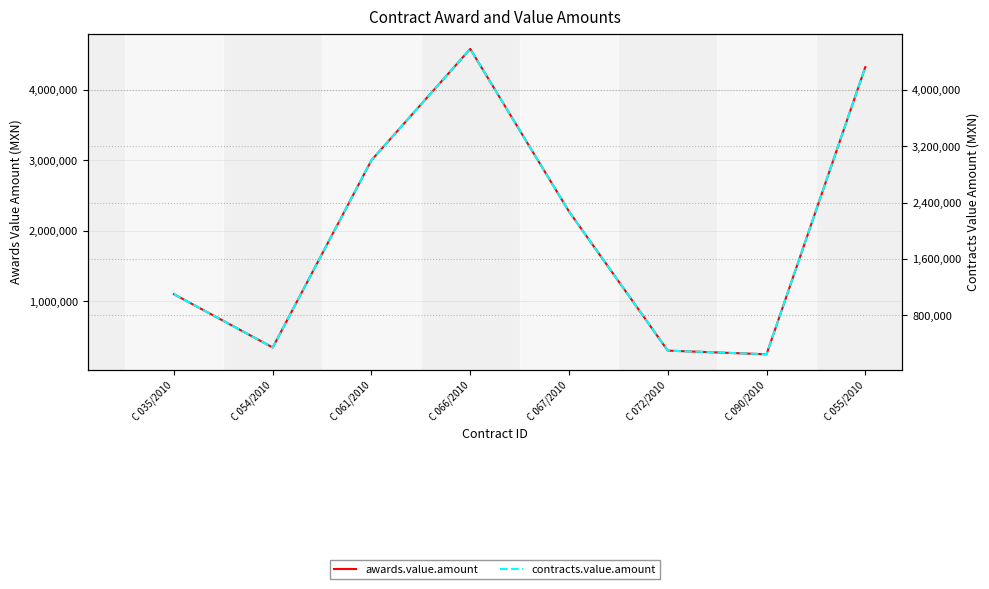

True or false: awards.value.amount and contracts.value.amount cross at least once.

False